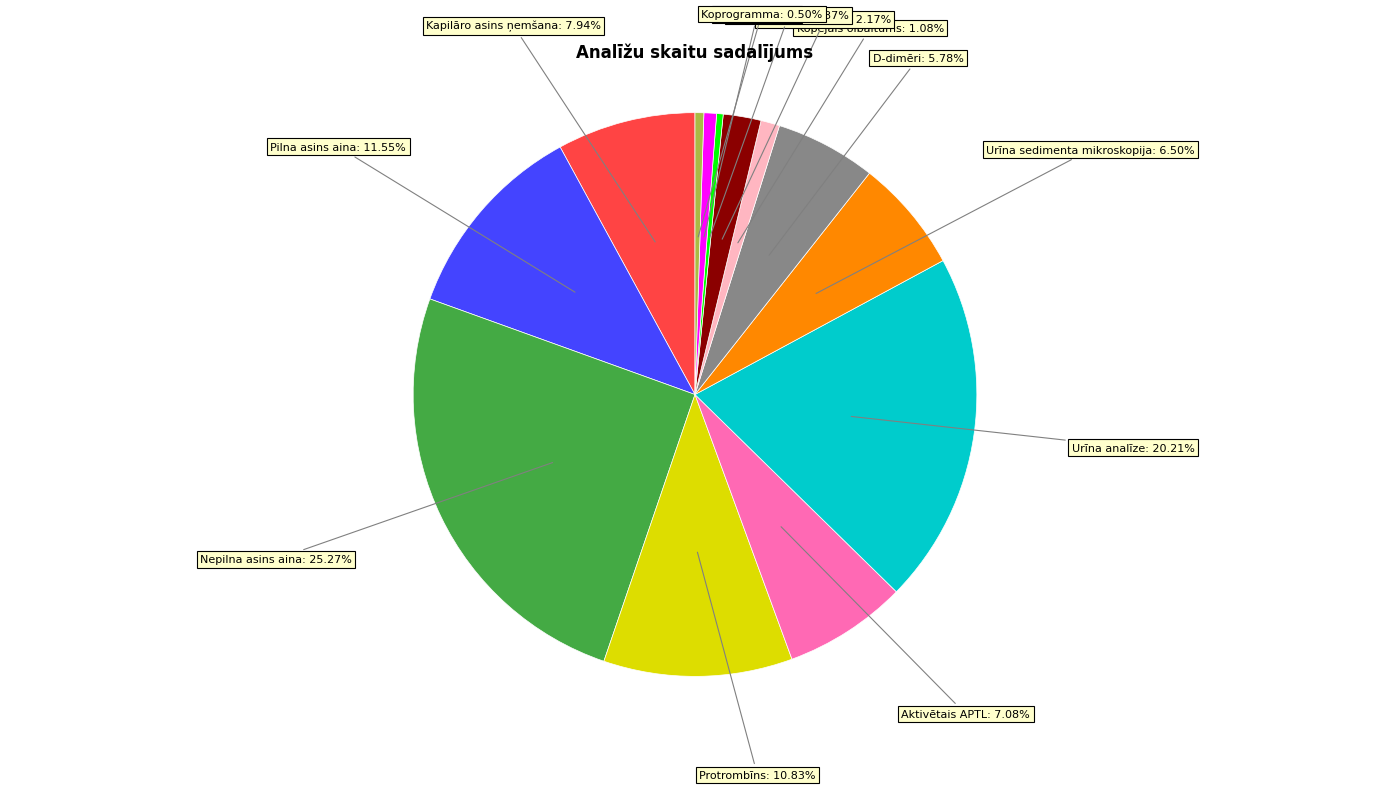

Is there a majority slice in this chart?

No